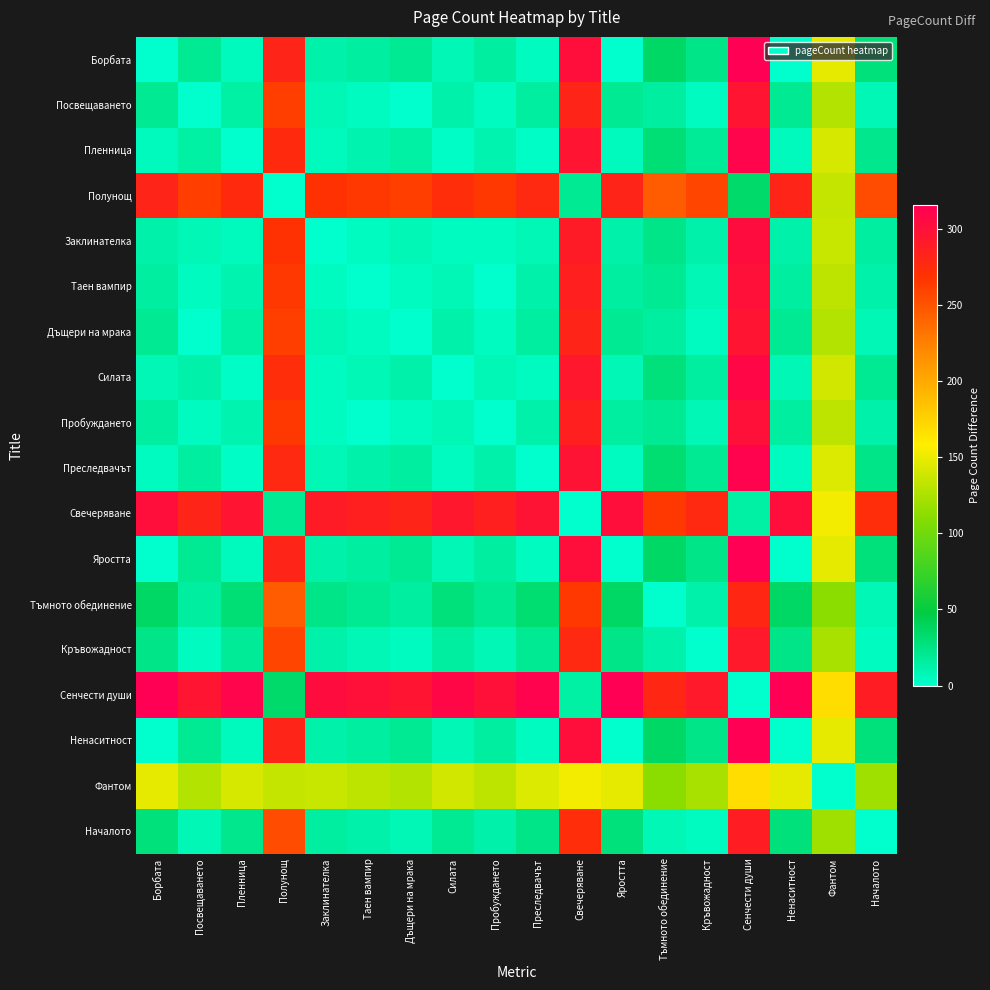

Which category has the highest value across all series?

Сенчести души